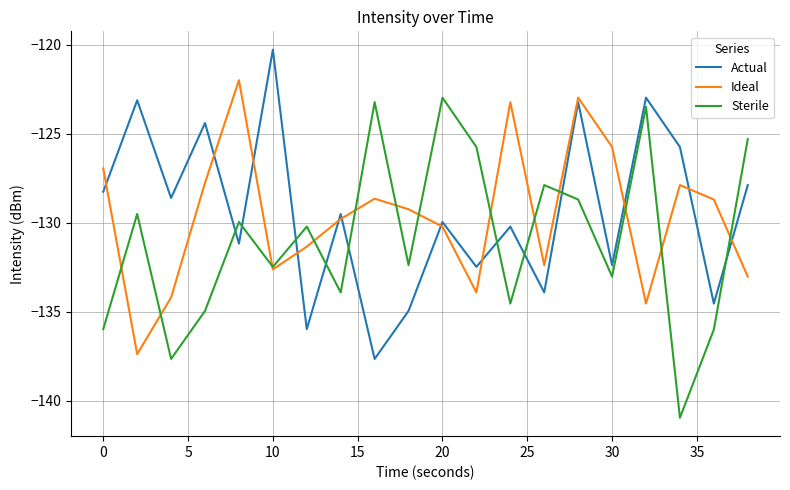

What is the smallest value displayed?

-140.9